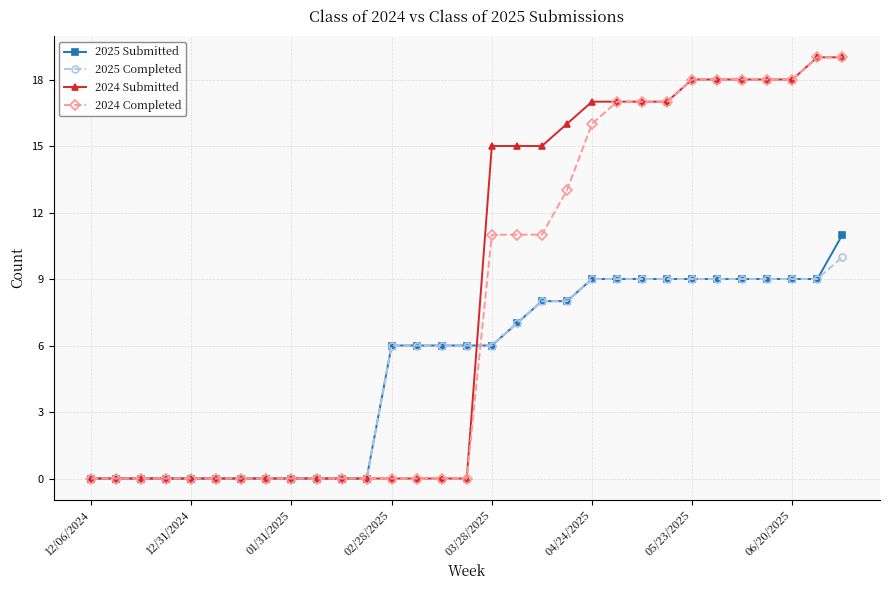

What is the maximum value for 2025 Submitted?

11